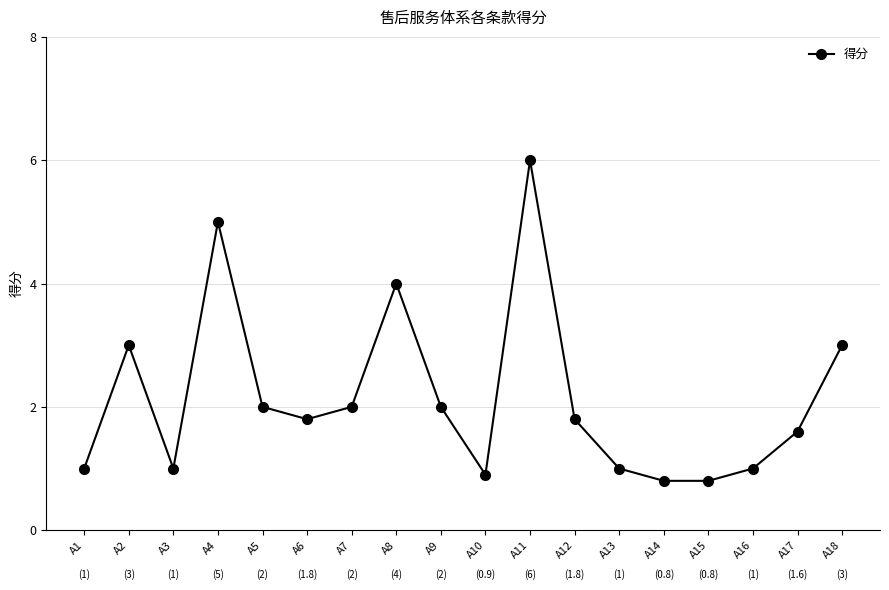

How many data points does each series have?

18